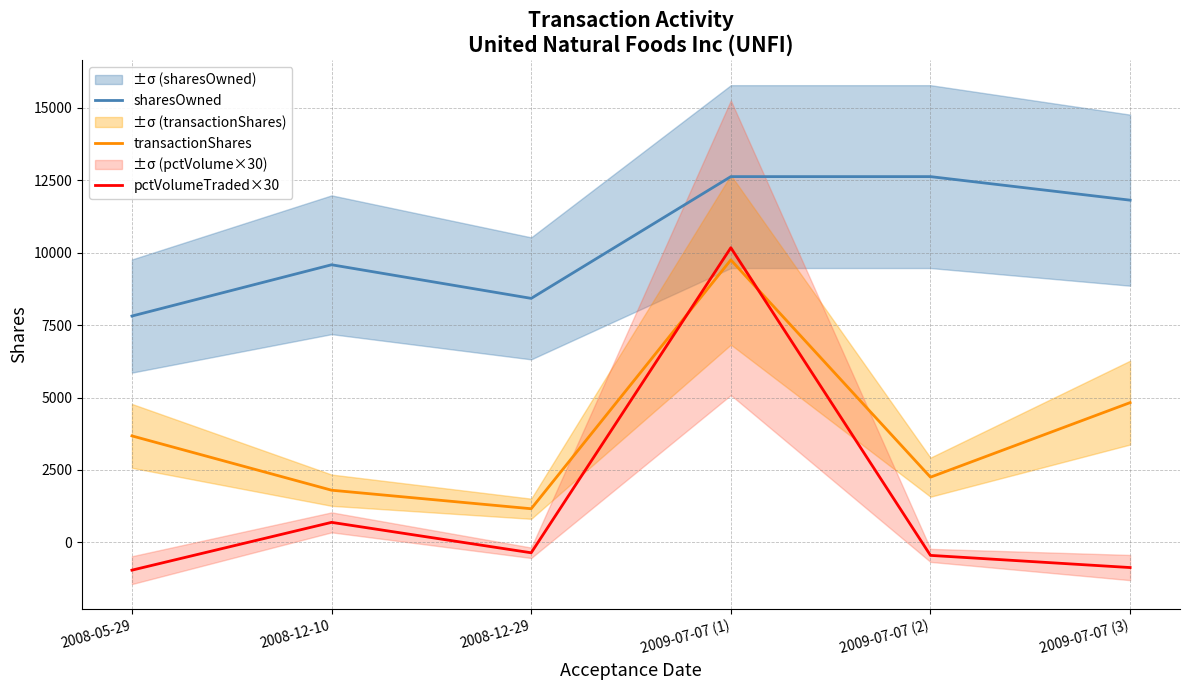

Reading left to right, what are all the values shown in this chart?

sharesOwned: 7812	9582	8422	12625	12625	11812
transactionShares: 3675	1800	1160	9750	2250	4823
pctVolumeTraded×30: -960	690	-360	10170	-450	-870